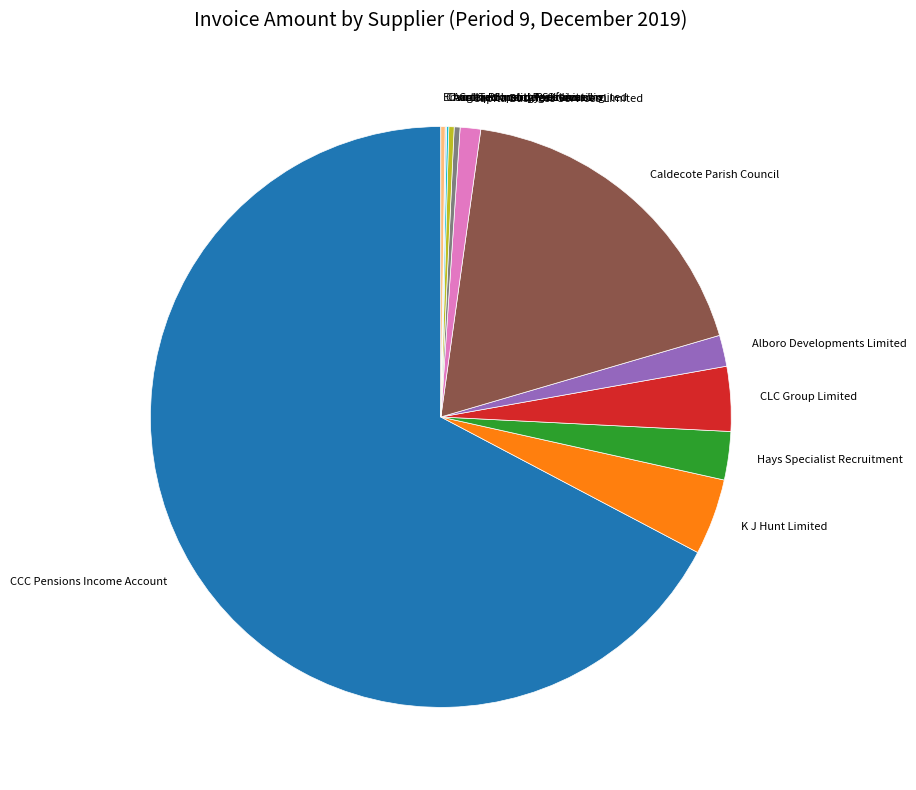

Is there any slice that represents more than half of the pie?

Yes